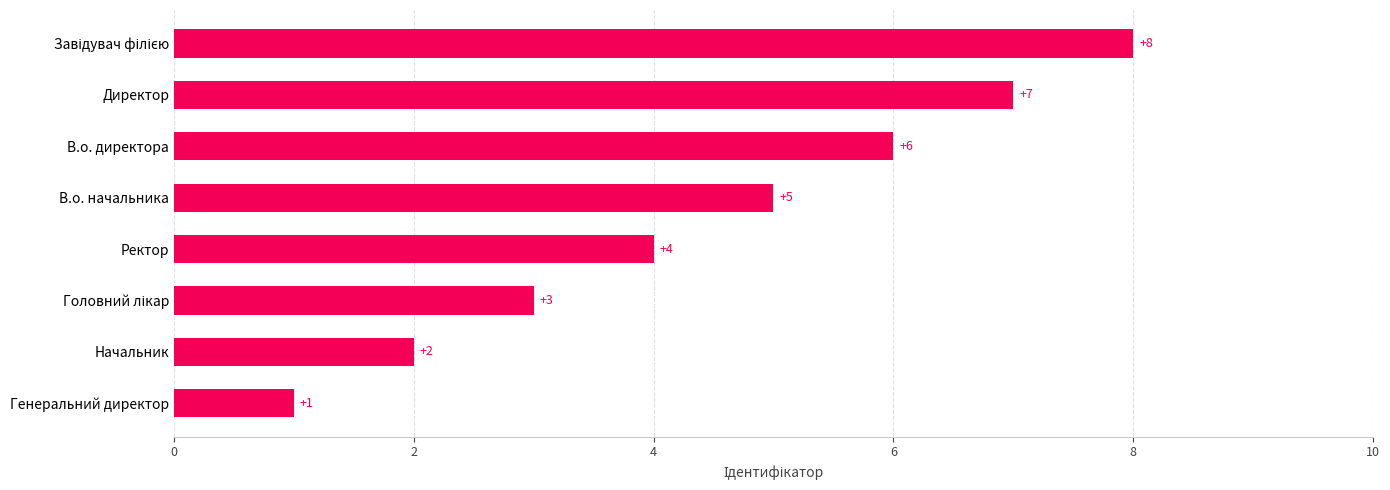

What is the approximate value at В.о. начальника?

5